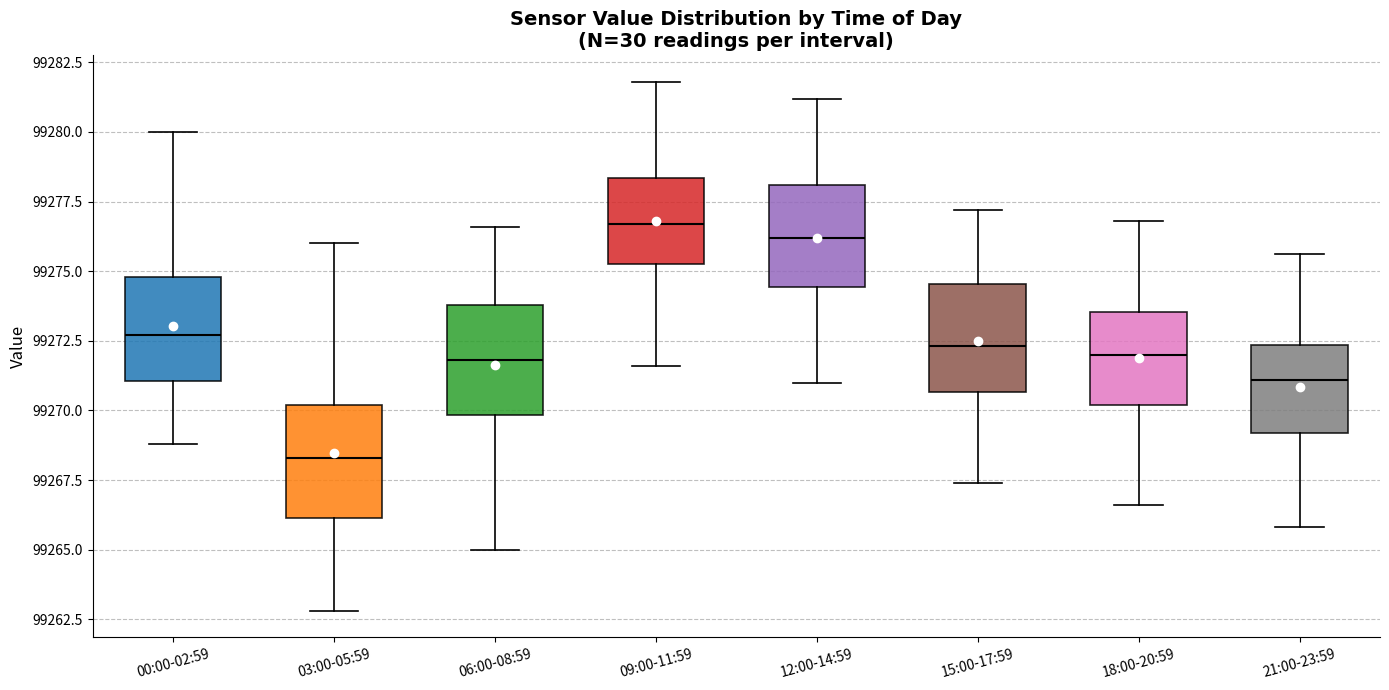

Reading left to right, transcribe this box plot: for each box, give where its median line is, the range the box spans, and where its two whiskers end, as read against the y-axis. The values are not printed on the chart, so give them approximately, as read against the axis.

00:00-02:59: median 99272.5, box 99271.0 to 99275.0, whiskers 99269.0 to 99280.0
03:00-05:59: median 99268.5, box 99266.0 to 99270.0, whiskers 99263.0 to 99276.0
06:00-08:59: median 99272.0, box 99270.0 to 99274.0, whiskers 99265.0 to 99276.5
09:00-11:59: median 99276.5, box 99275.5 to 99278.5, whiskers 99271.5 to 99282.0
12:00-14:59: median 99276.0, box 99274.5 to 99278.0, whiskers 99271.0 to 99281.0
15:00-17:59: median 99272.5, box 99270.5 to 99274.5, whiskers 99267.5 to 99277.0
18:00-20:59: median 99272.0, box 99270.0 to 99273.5, whiskers 99266.5 to 99277.0
21:00-23:59: median 99271.0, box 99269.0 to 99272.5, whiskers 99266.0 to 99275.5